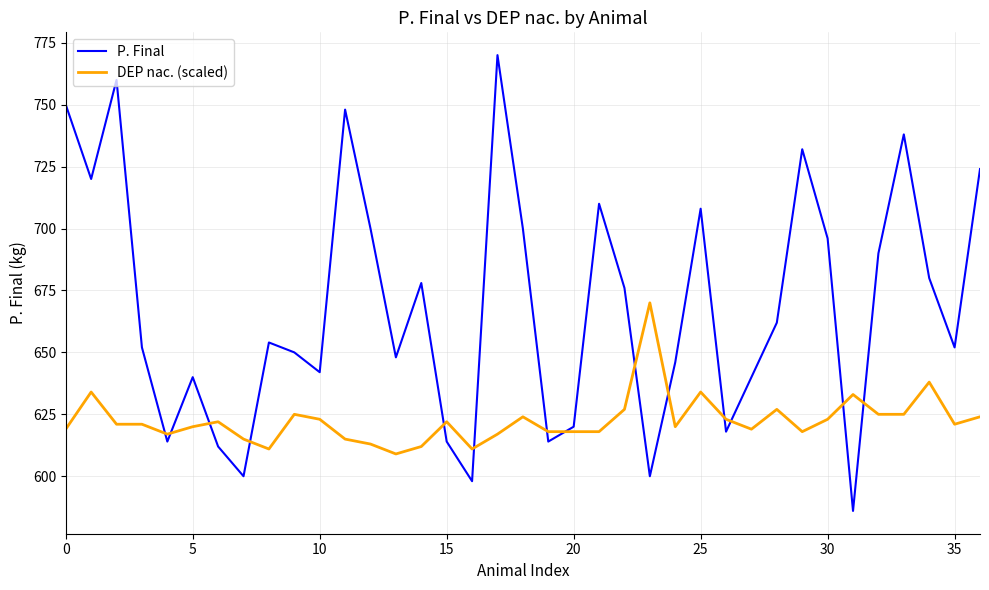

Which series has the largest total across all categories?

P. Final